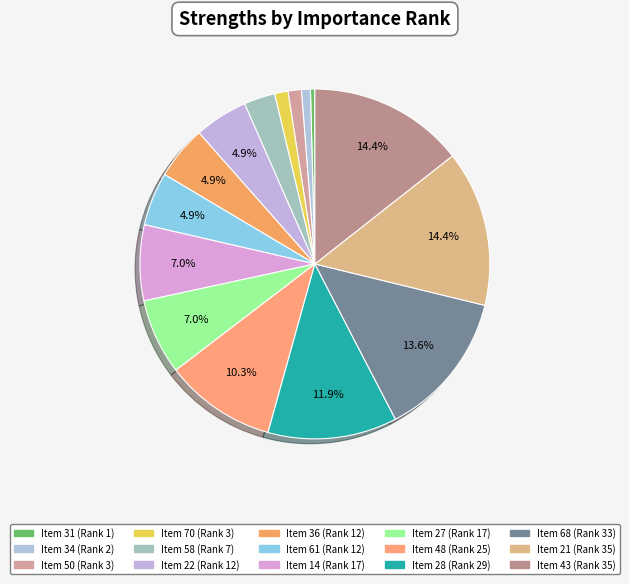

True or false: Item 36 (Rank 12) accounts for 16% of the total.

False